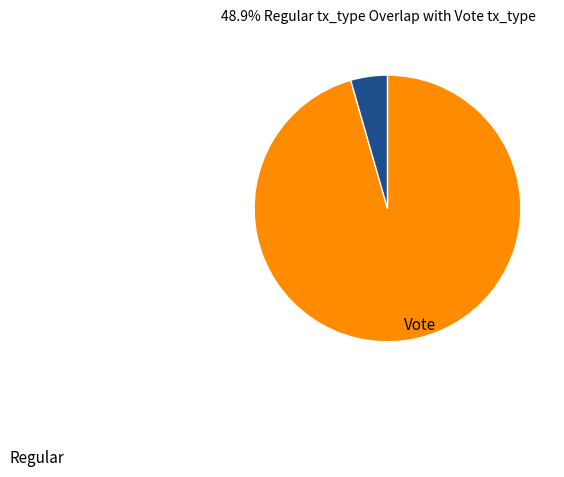

True or false: Regular accounts for 96% of the total.

True